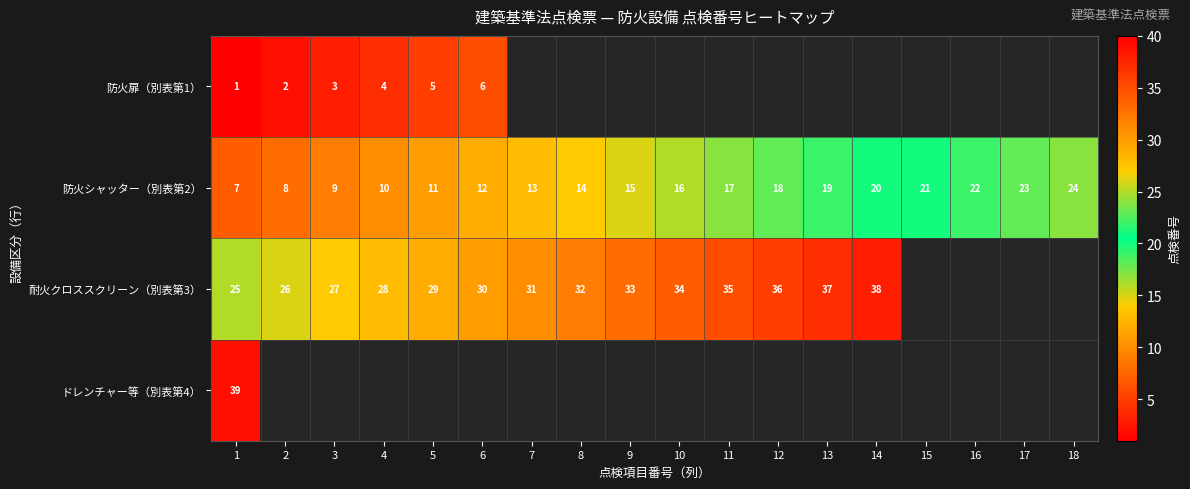

At which label is 防火シャッター（別表第2） closest to 15?

9